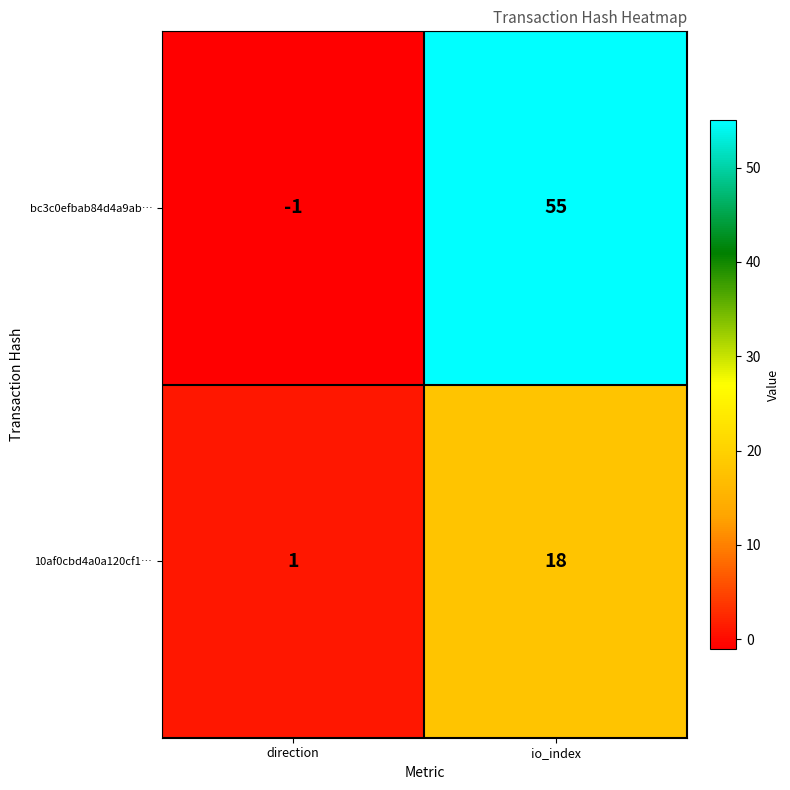

Reading left to right, list all the values displayed in this chart.

bc3c0efbab84d4a9ab…: direction=-1	io_index=55
10af0cbd4a0a120cf1…: direction=1	io_index=18